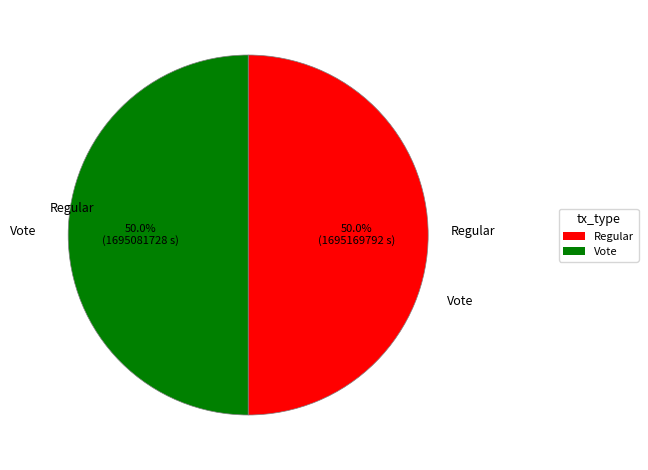

What is the ratio of the value at Regular to the value at Vote?

1.0